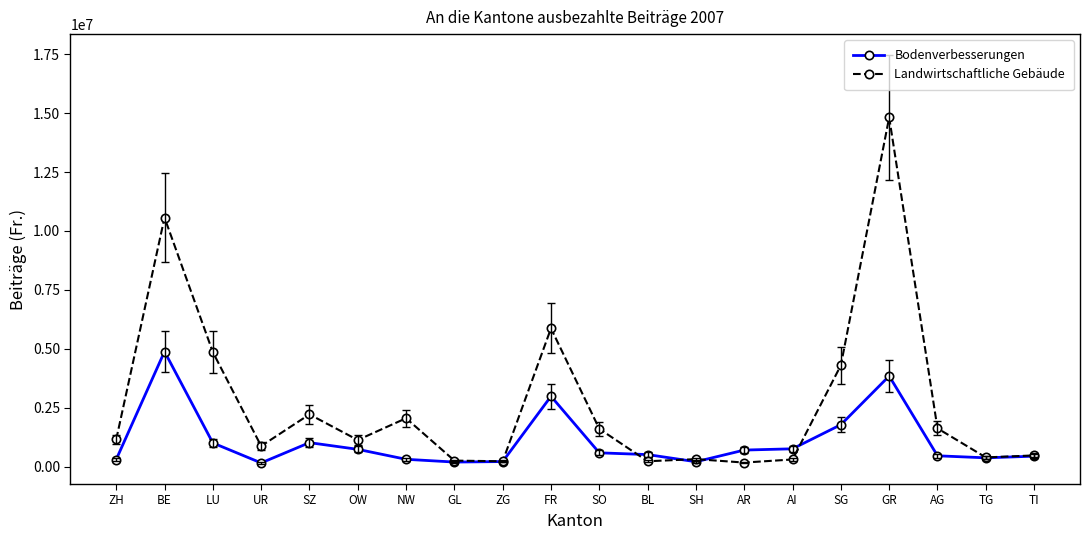

What is the lowest value of the Bodenverbesserungen series?

155000